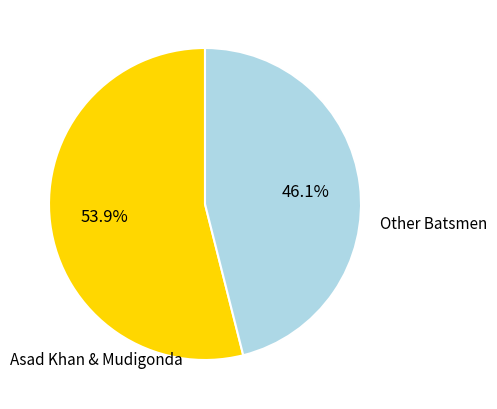

Is there any slice that represents more than half of the pie?

Yes